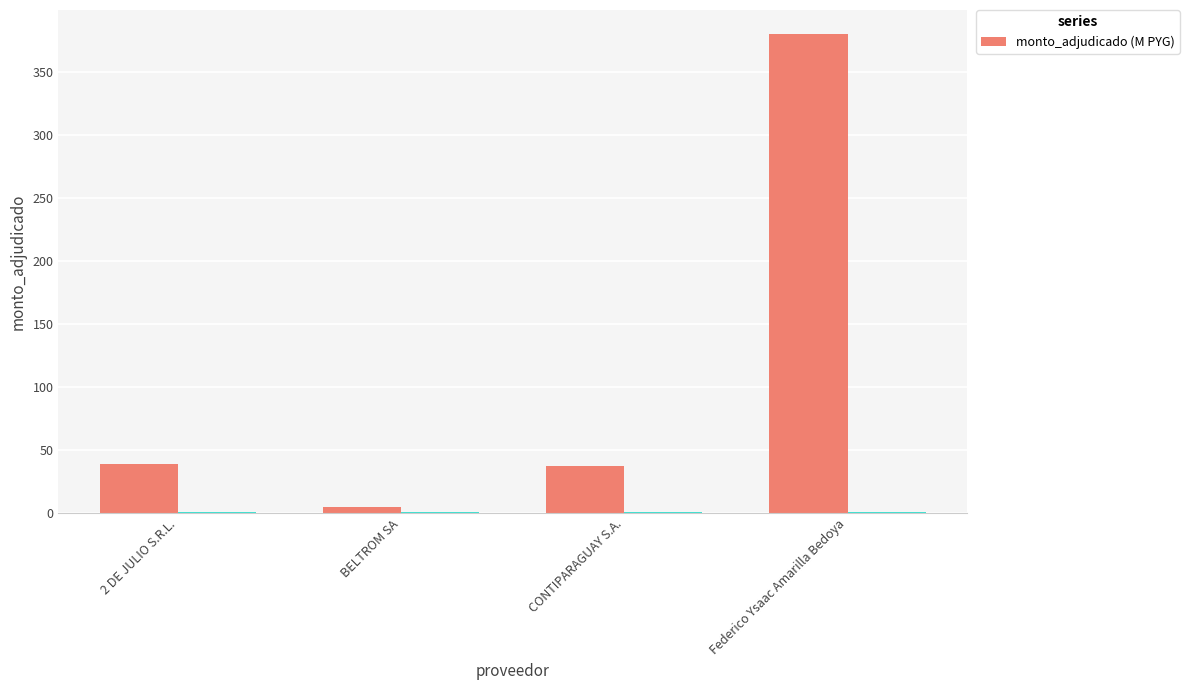

What is the difference between the maximum and minimum values?

374.9